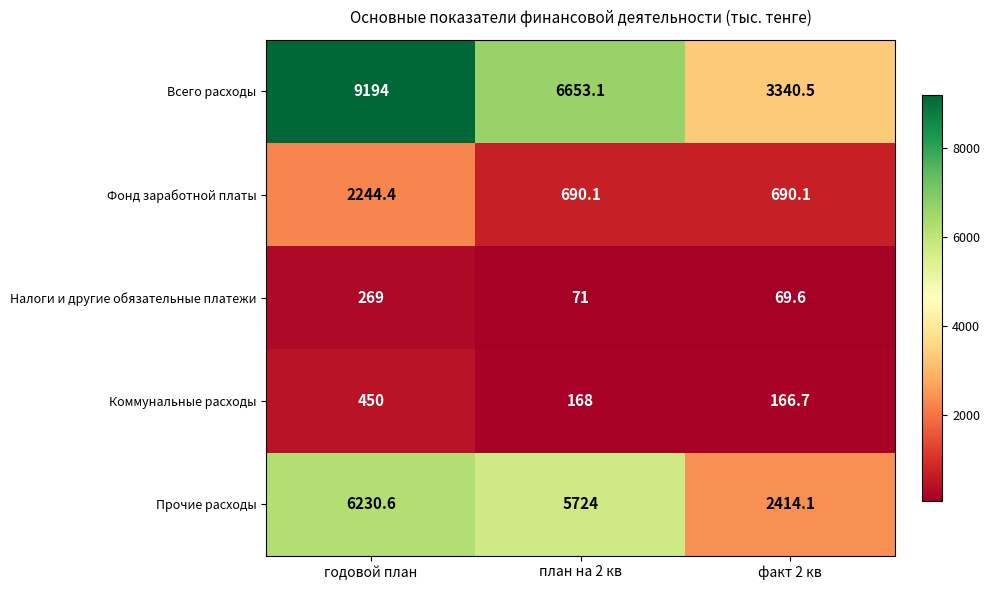

Reading left to right, what are all the values shown in this chart?

Всего расходы: годовой план=9194.0	план на 2 кв=6653.1	факт 2 кв=3340.5
Фонд заработной платы: годовой план=2244.4	план на 2 кв=690.1	факт 2 кв=690.1
Налоги и другие обязательные платежи: годовой план=269.0	план на 2 кв=71.0	факт 2 кв=69.6
Коммунальные расходы: годовой план=450.0	план на 2 кв=168.0	факт 2 кв=166.7
Прочие расходы: годовой план=6230.6	план на 2 кв=5724.0	факт 2 кв=2414.1